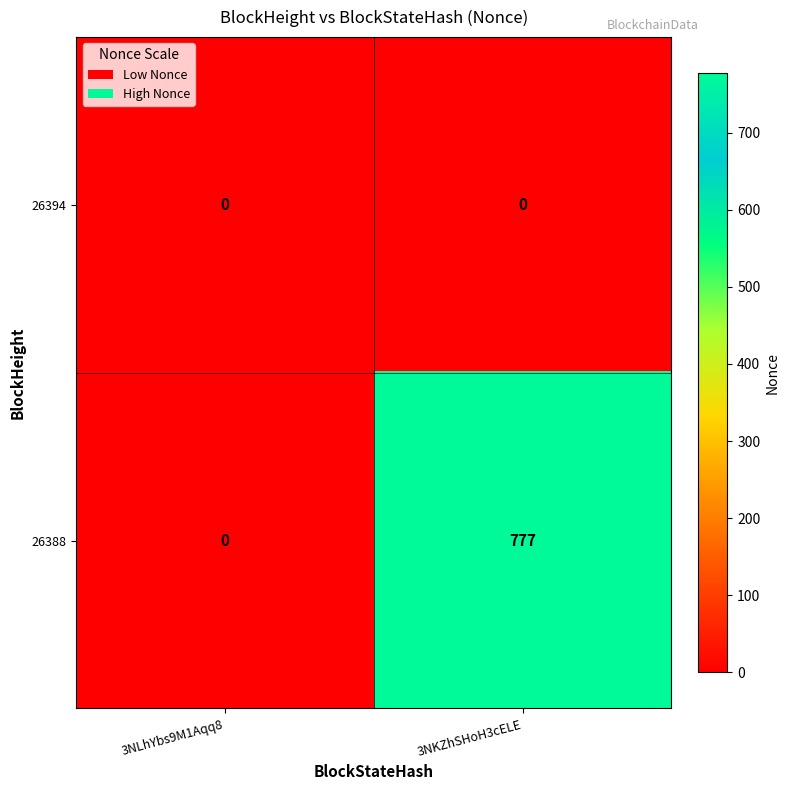

At which label is 26388 closest to 388?

3NLhYbs9M1Aqq8